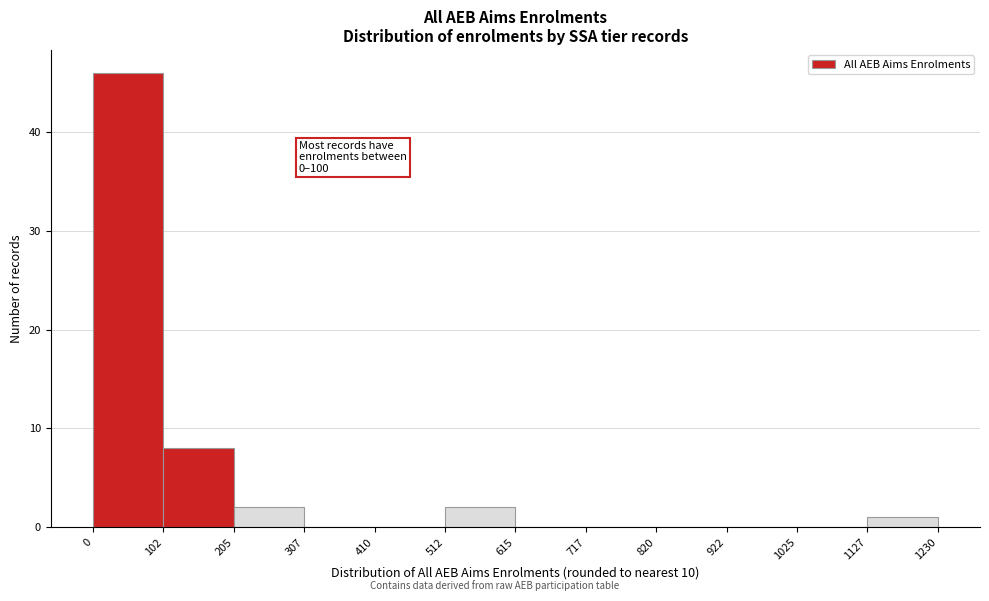

Over which range of the x-axis is the bar tallest?

0 to 102